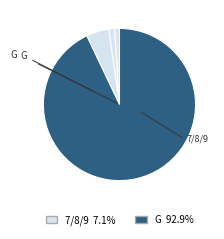

How many segments does this pie chart have?

4